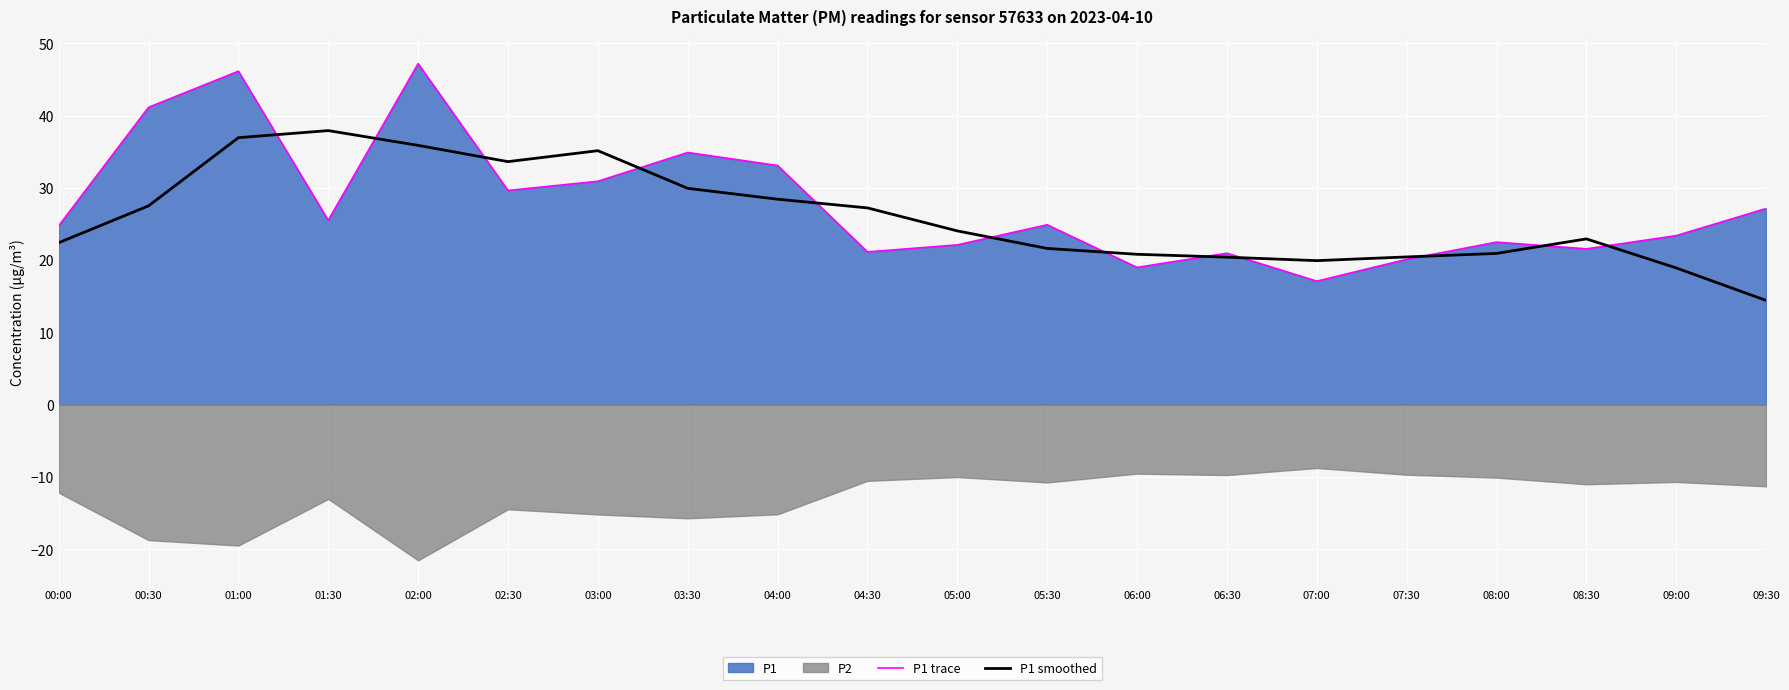

At which category is the sum across all series the highest?

01:00